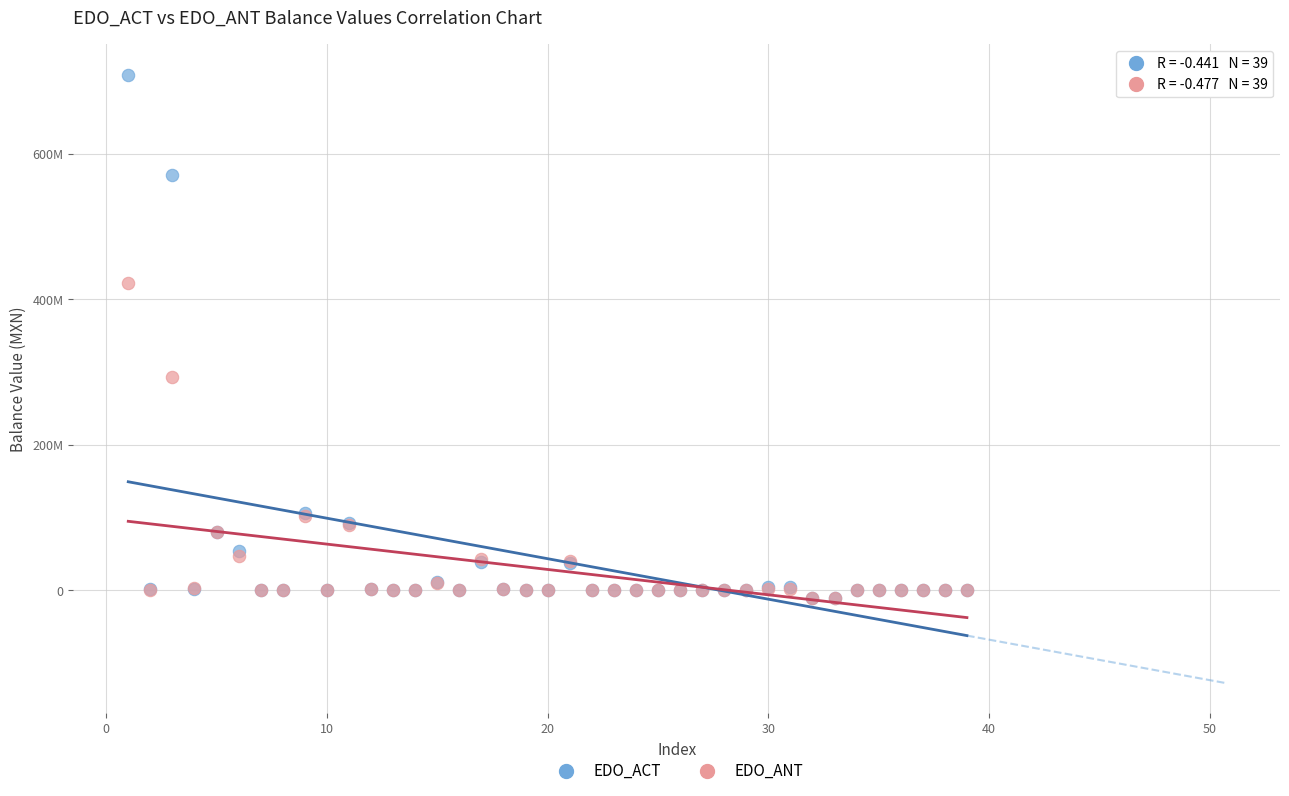

What are all the series names shown in the legend?

EDO_ACT, EDO_ANT